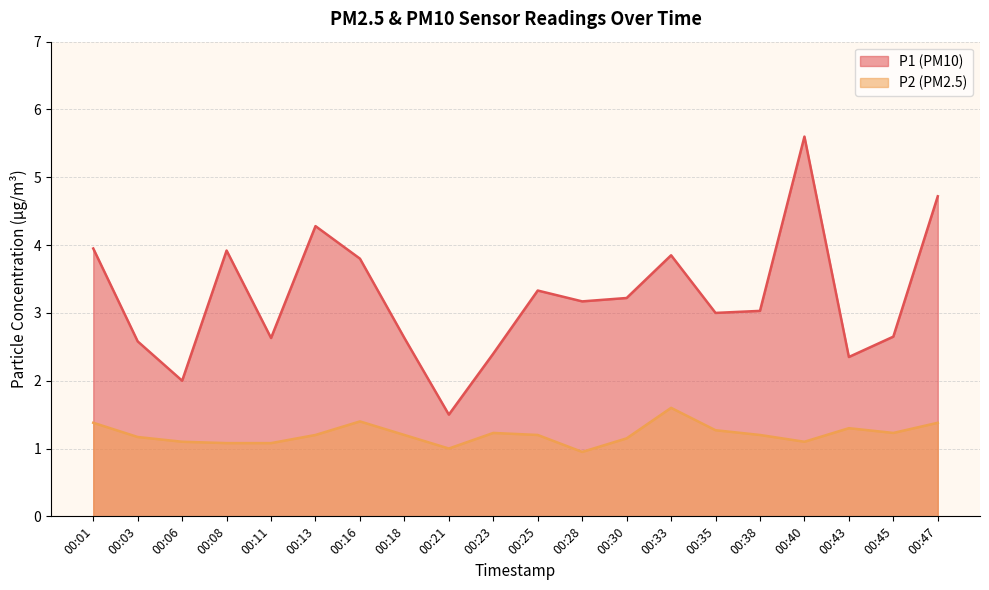

True or false: P1 has a value of 3.3 at 00:06.

False